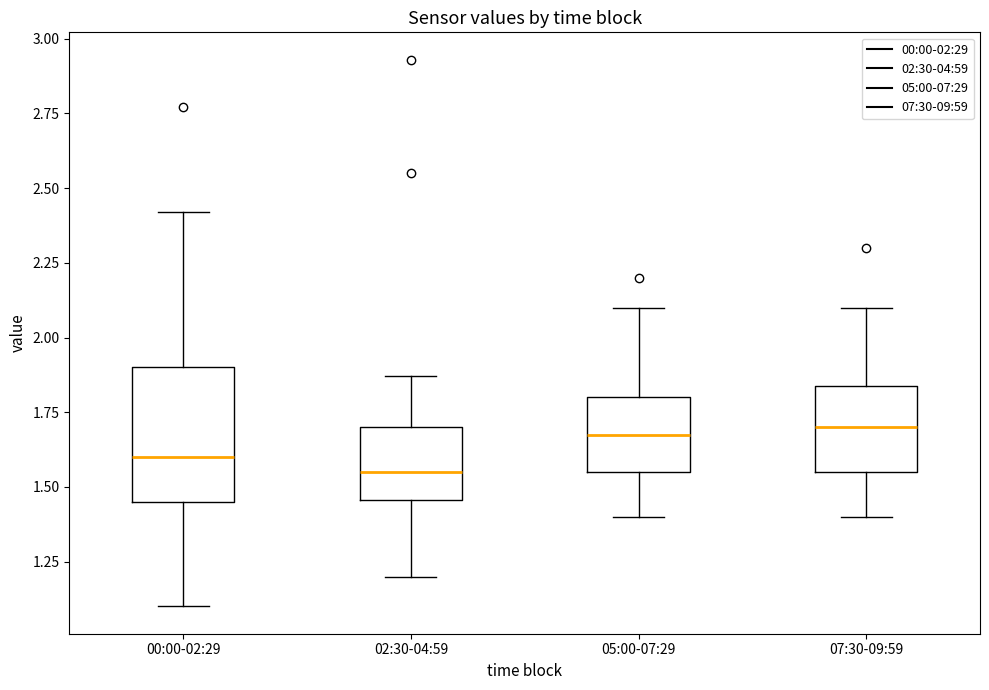

Reading left to right, transcribe this box plot: for each box, give where its median line is, the range the box spans, and where its two whiskers end, as read against the y-axis. The values are not printed on the chart, so give them approximately, as read against the axis.

00:00-02:29: median 1.60, box 1.45 to 1.90, whiskers 1.10 to 2.40
02:30-04:59: median 1.55, box 1.45 to 1.70, whiskers 1.20 to 1.85
05:00-07:29: median 1.70, box 1.55 to 1.80, whiskers 1.40 to 2.10
07:30-09:59: median 1.70, box 1.55 to 1.85, whiskers 1.40 to 2.10